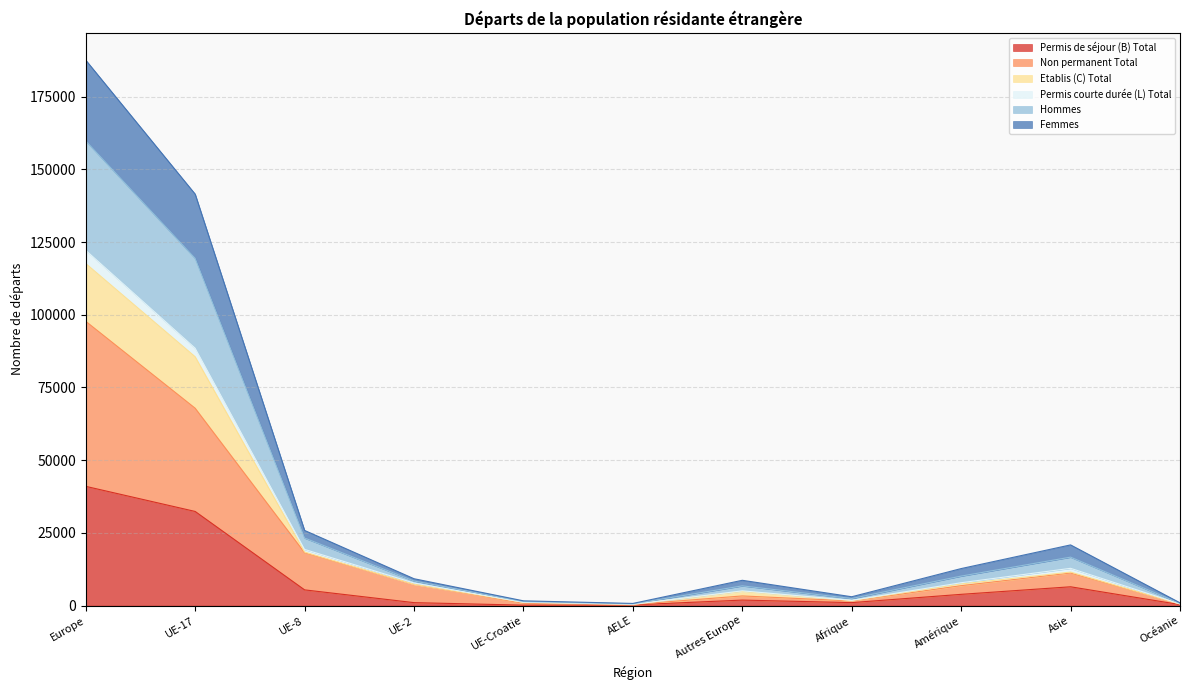

How many interior local peaks does the Hommes series have?

2